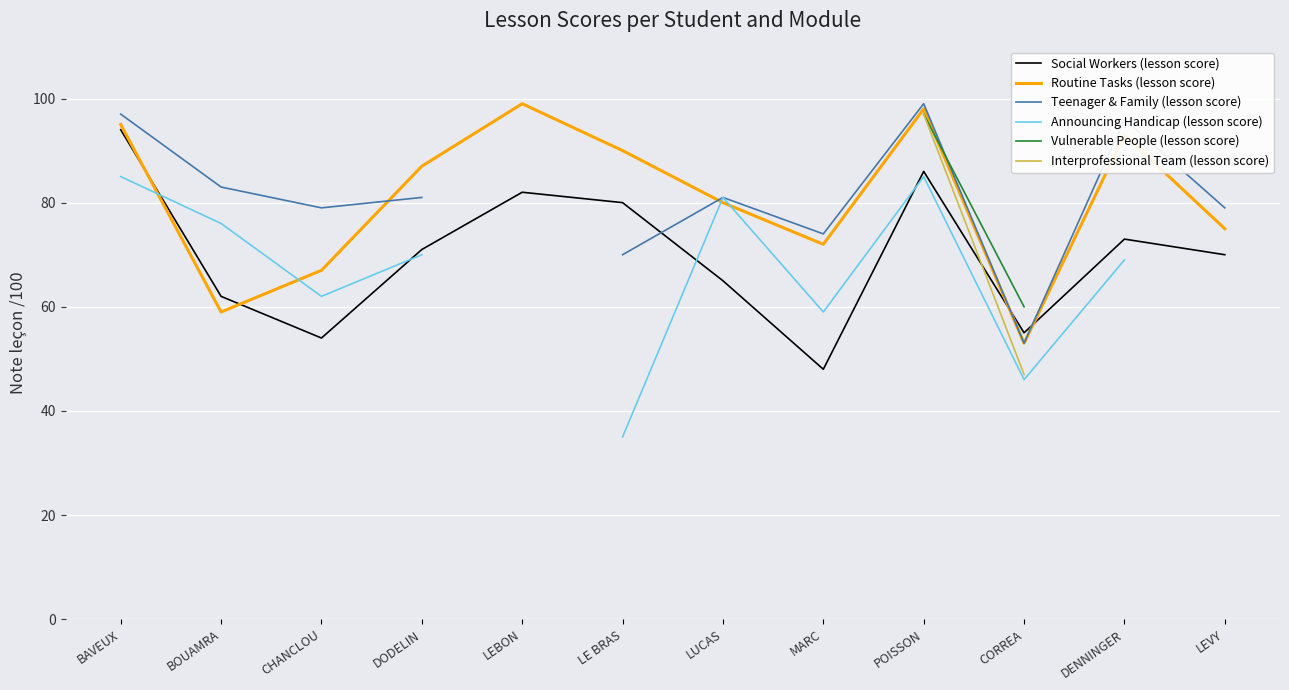

Between DODELIN and LEVY, which series saw the biggest shift?

Routine Tasks (lesson score)